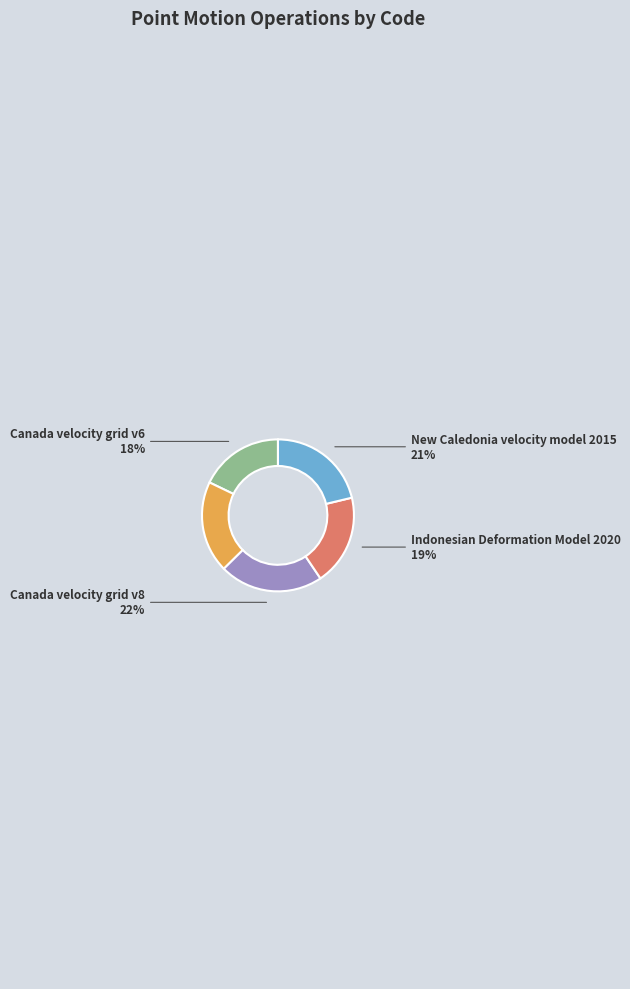

Is there a majority slice in this chart?

No